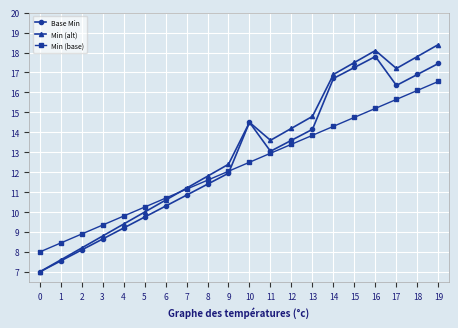

How many lines are shown in the chart?

3